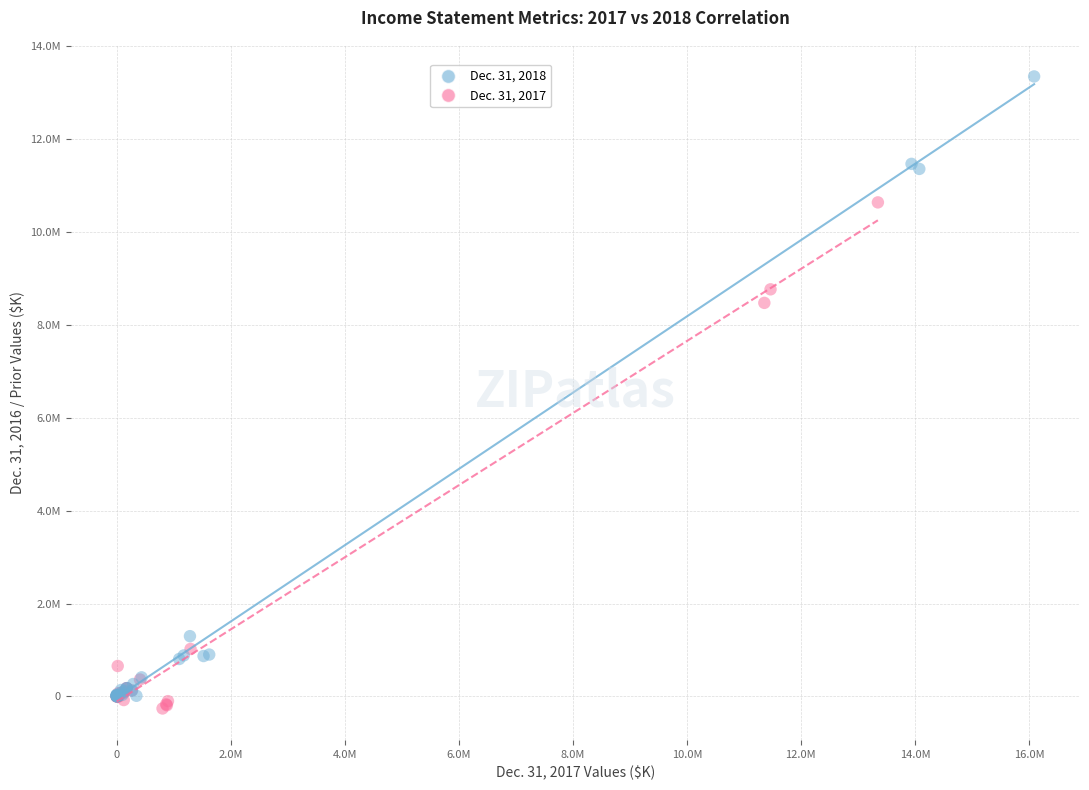

Which series reaches the maximum Y coordinate?

Dec. 31, 2018